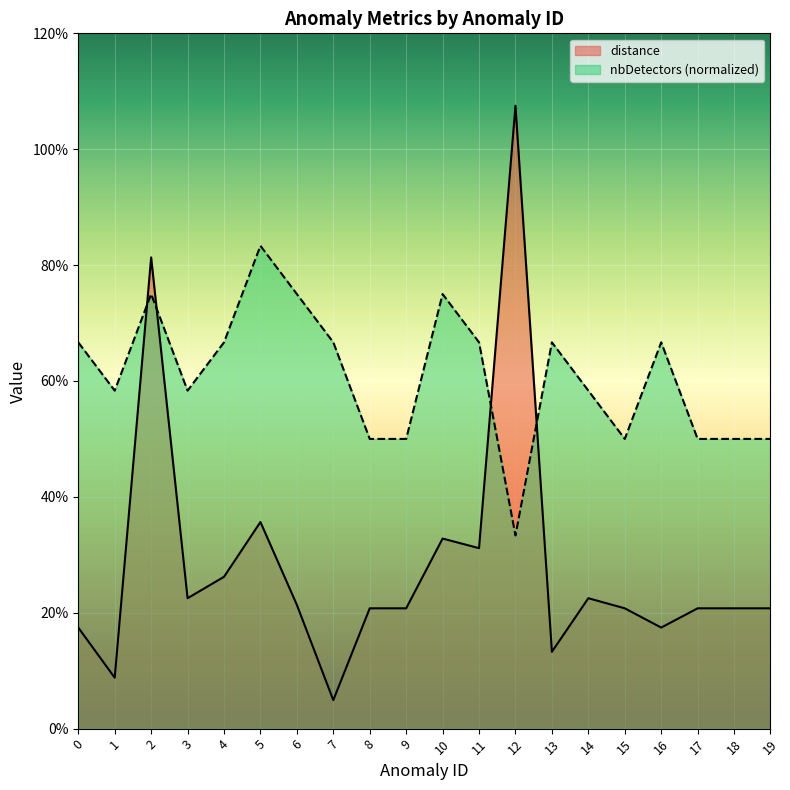

What is the sum of all nbDetectors values?

12.2